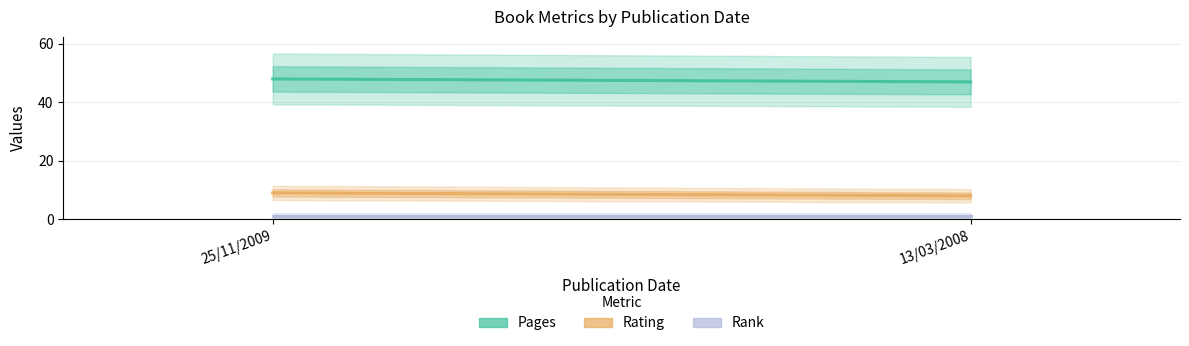

Reading left to right, transcribe all the data shown in this chart.

Pages: 48	47
Rating: 9	8
Rank: 1	1